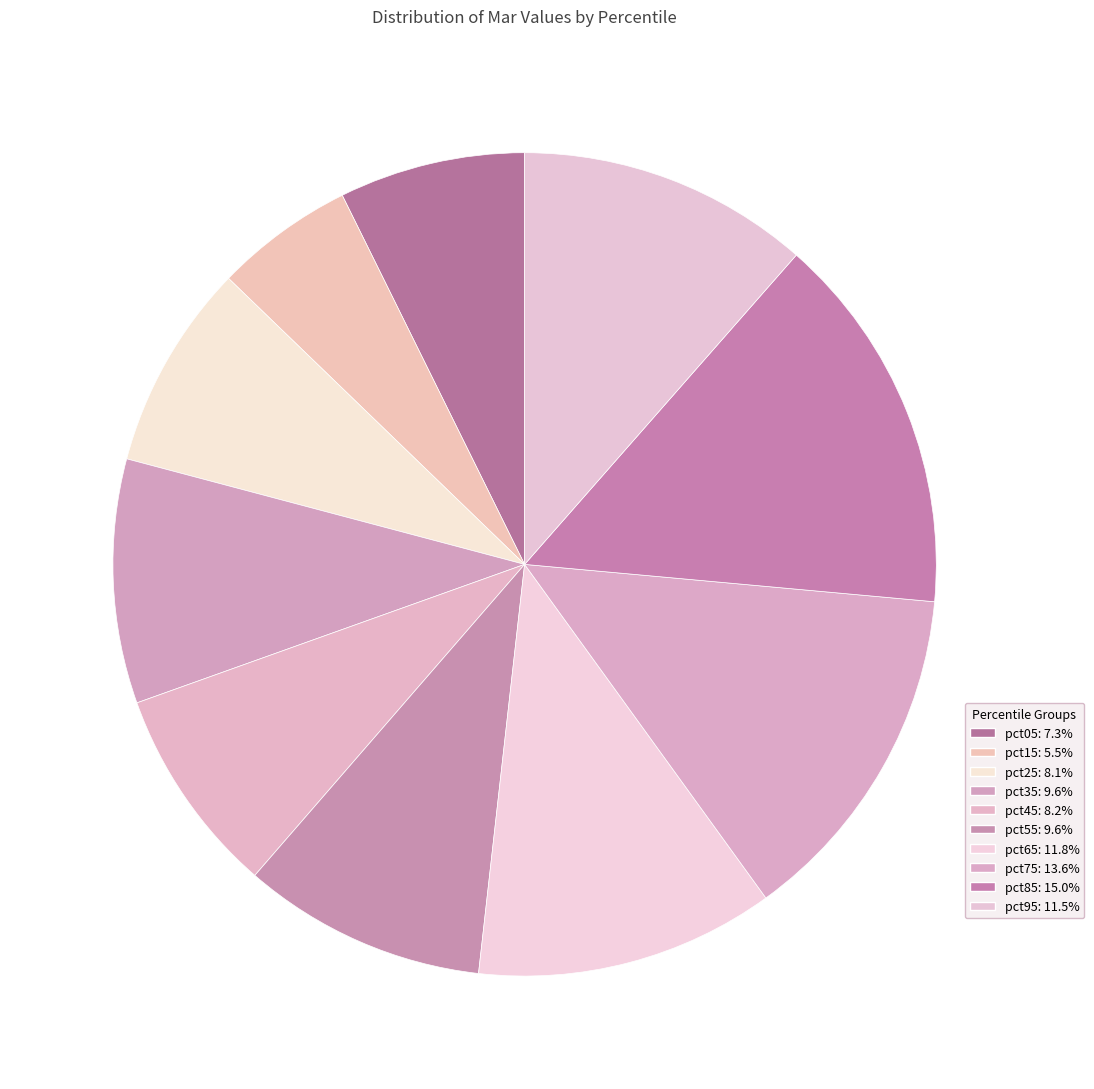

Which category has the biggest portion of the pie?

pct85